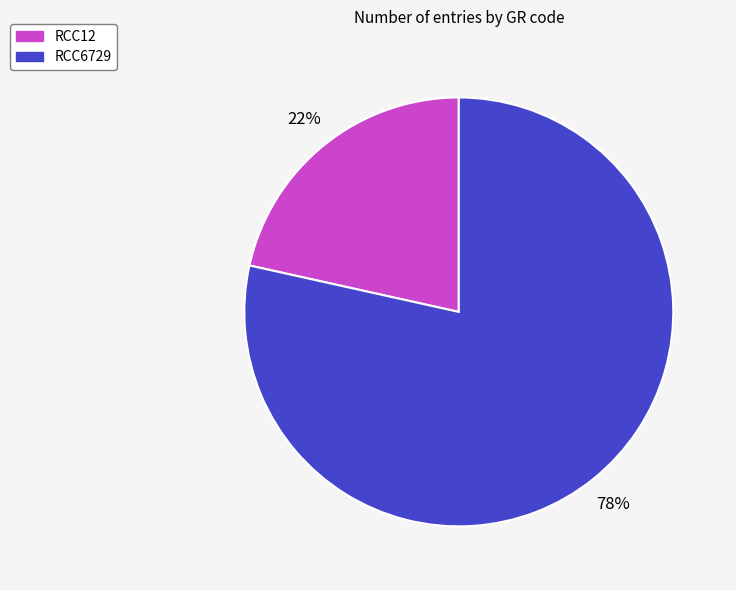

How many slices are in this pie chart?

2